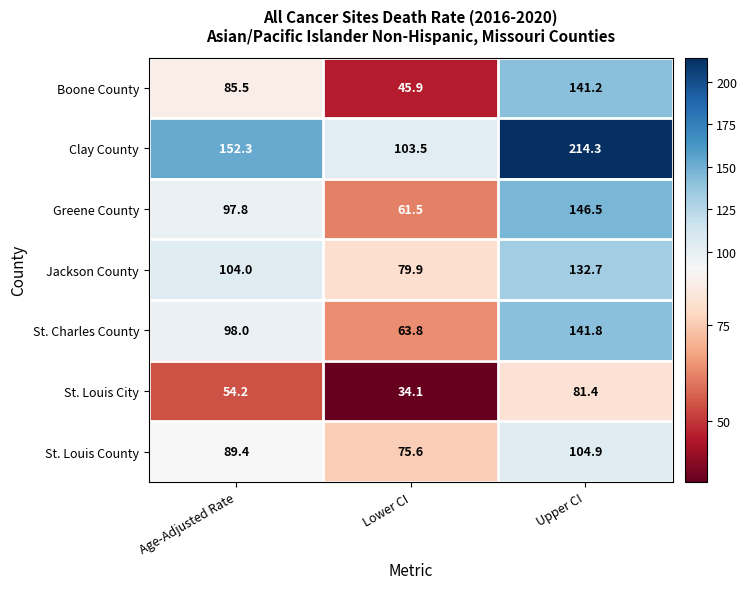

Reading right to left, list all the values displayed in this chart.

Boone County: Upper CI=141.2	Lower CI=45.9	Age-Adjusted Rate=85.5
Clay County: Upper CI=214.3	Lower CI=103.5	Age-Adjusted Rate=152.3
Greene County: Upper CI=146.5	Lower CI=61.5	Age-Adjusted Rate=97.8
Jackson County: Upper CI=132.7	Lower CI=79.9	Age-Adjusted Rate=104.0
St. Charles County: Upper CI=141.8	Lower CI=63.8	Age-Adjusted Rate=98.0
St. Louis City: Upper CI=81.4	Lower CI=34.1	Age-Adjusted Rate=54.2
St. Louis County: Upper CI=104.9	Lower CI=75.6	Age-Adjusted Rate=89.4